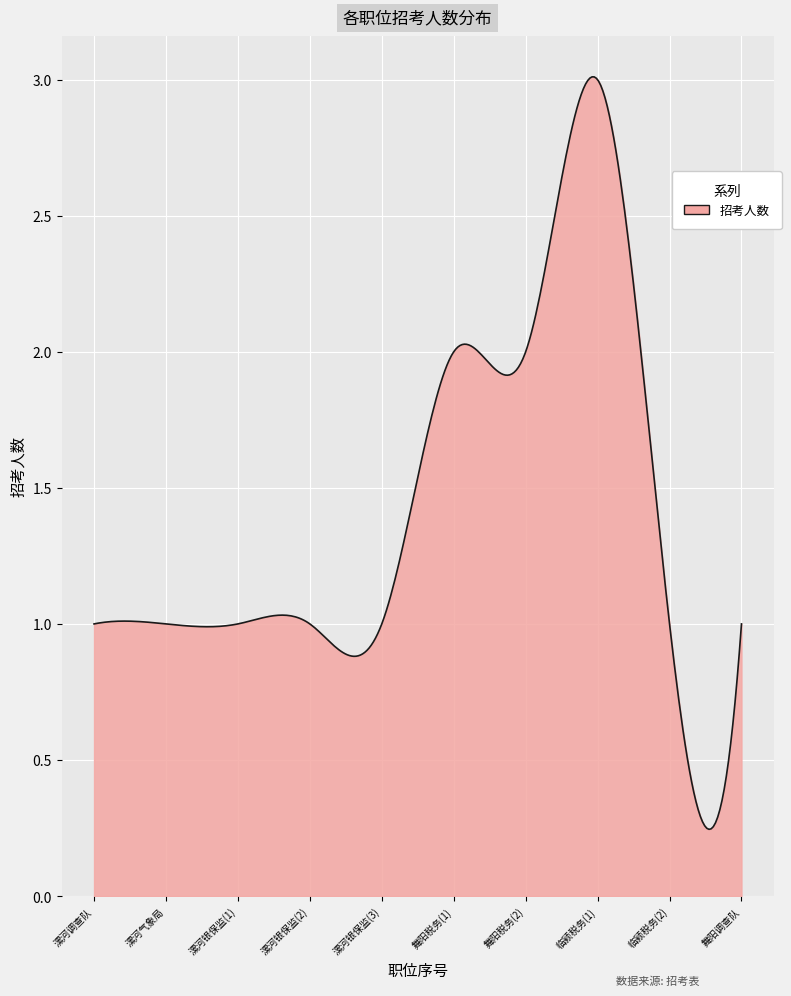

How many series are shown in this chart?

1